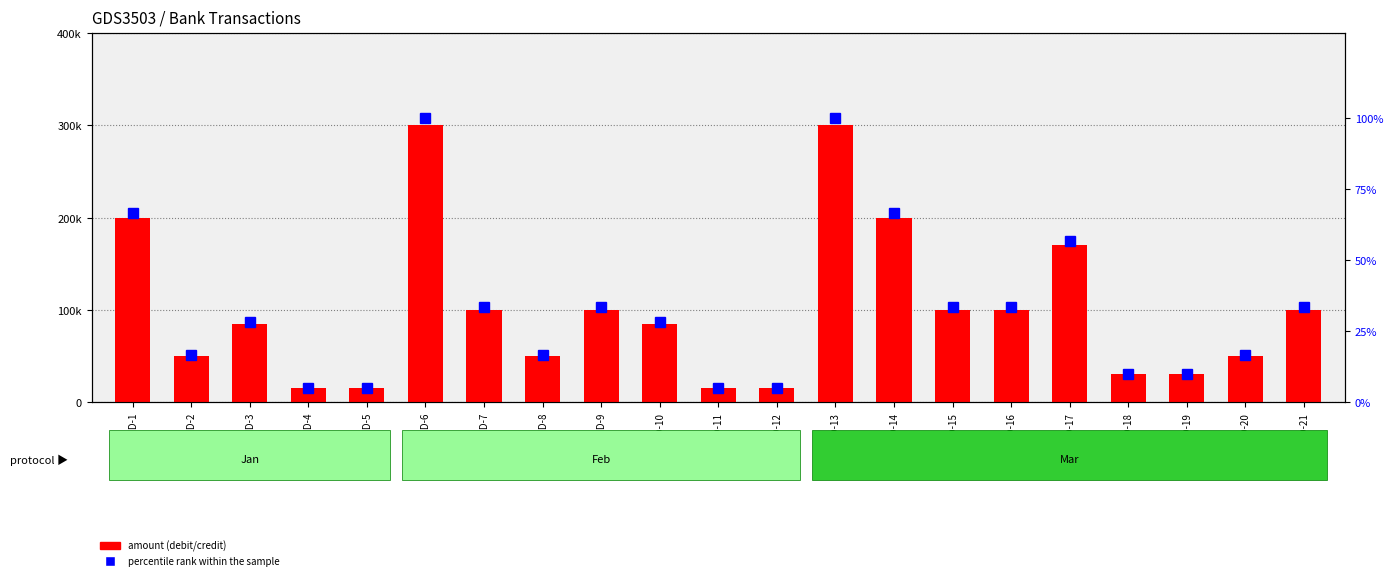

Are the bars grouped side by side (vs. stacked)?

Yes